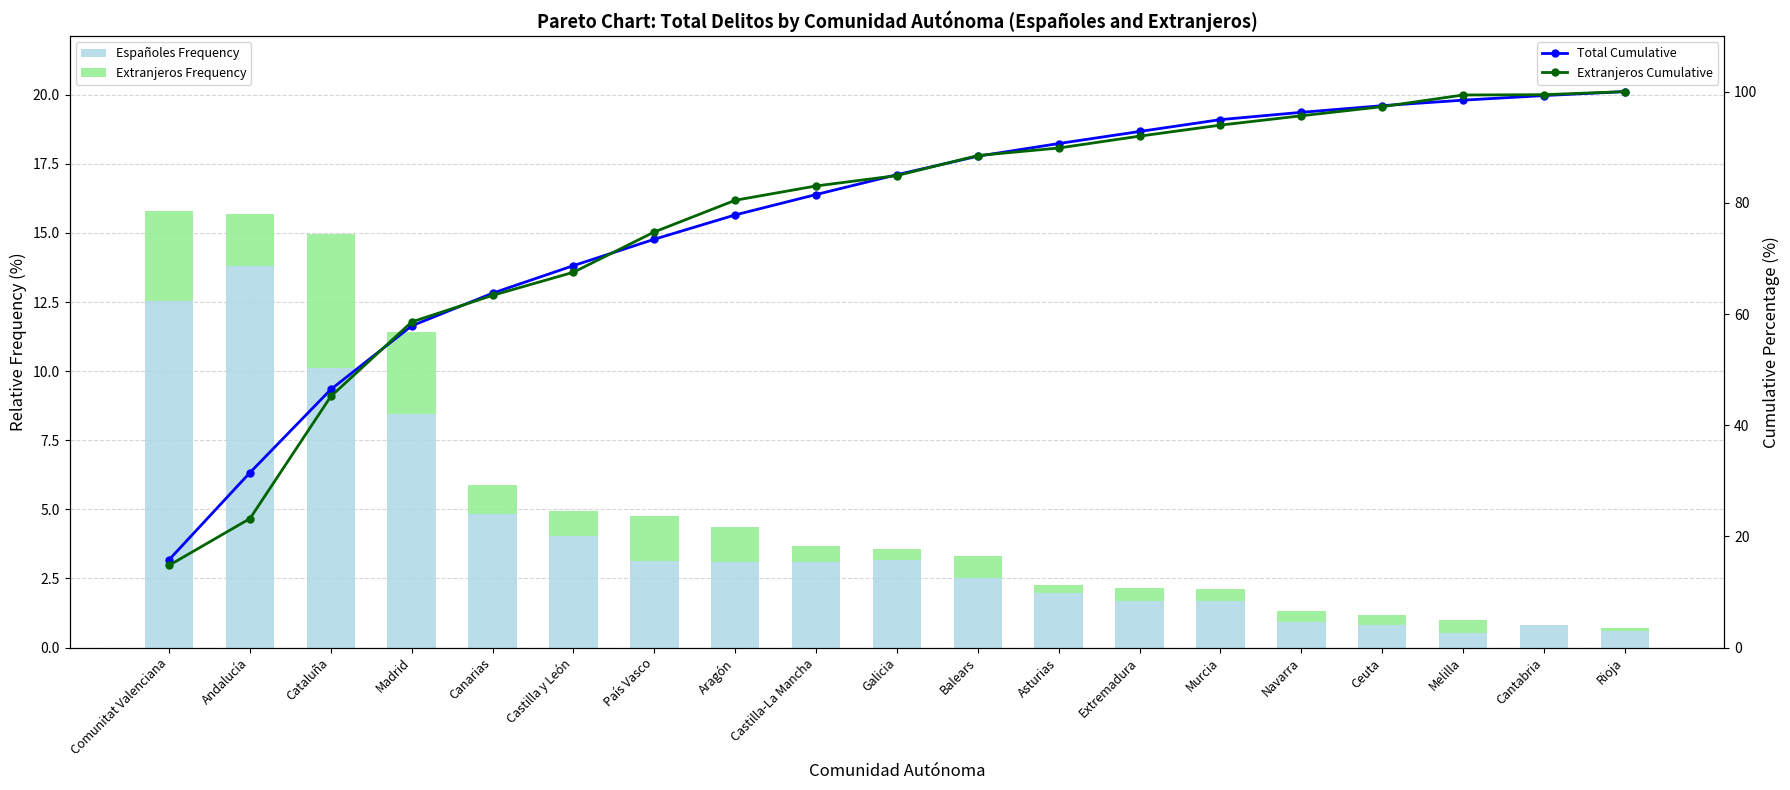

Where does the Extranjeros Cumulative series first go above 84?

Galicia